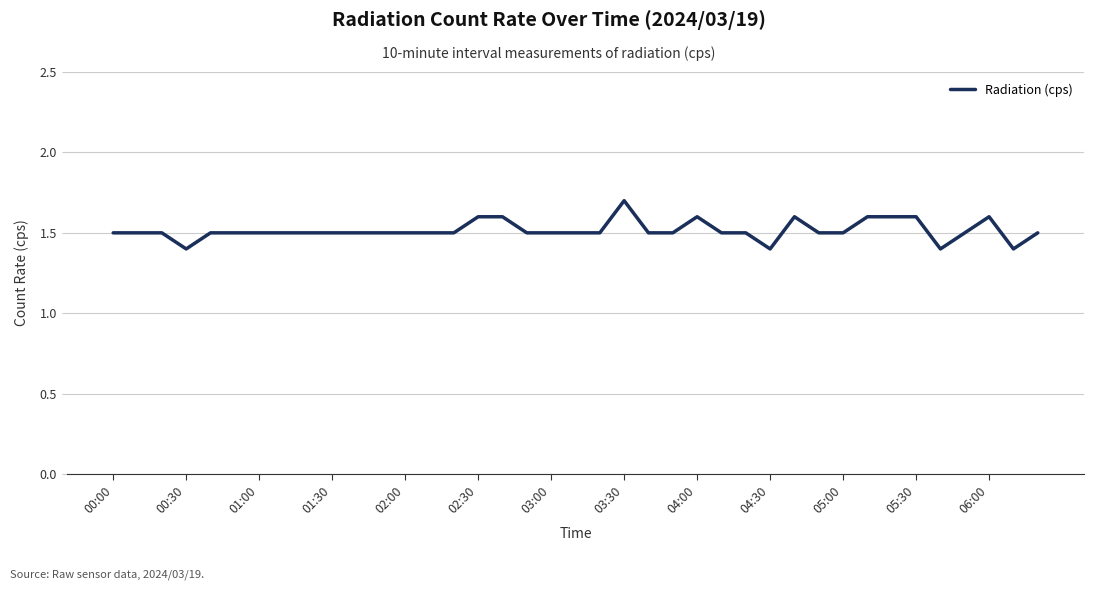

What is the difference between the maximum and minimum values?

0.3